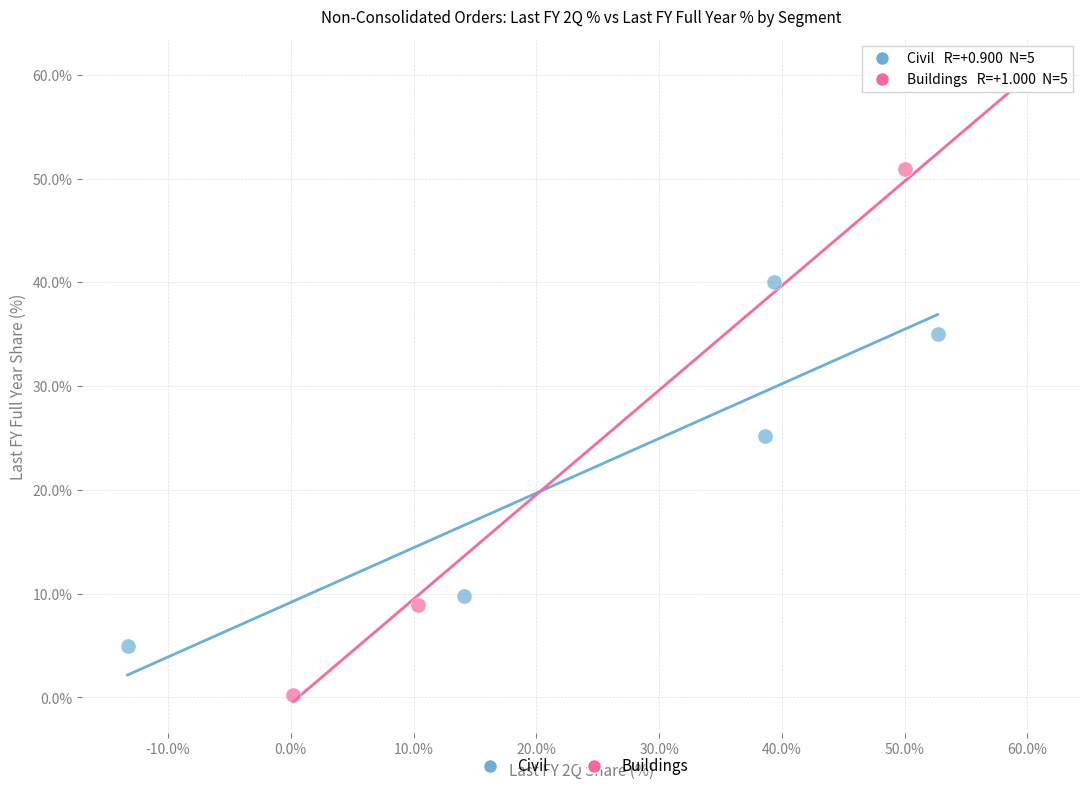

Which series contains the lowest Y value?

Buildings